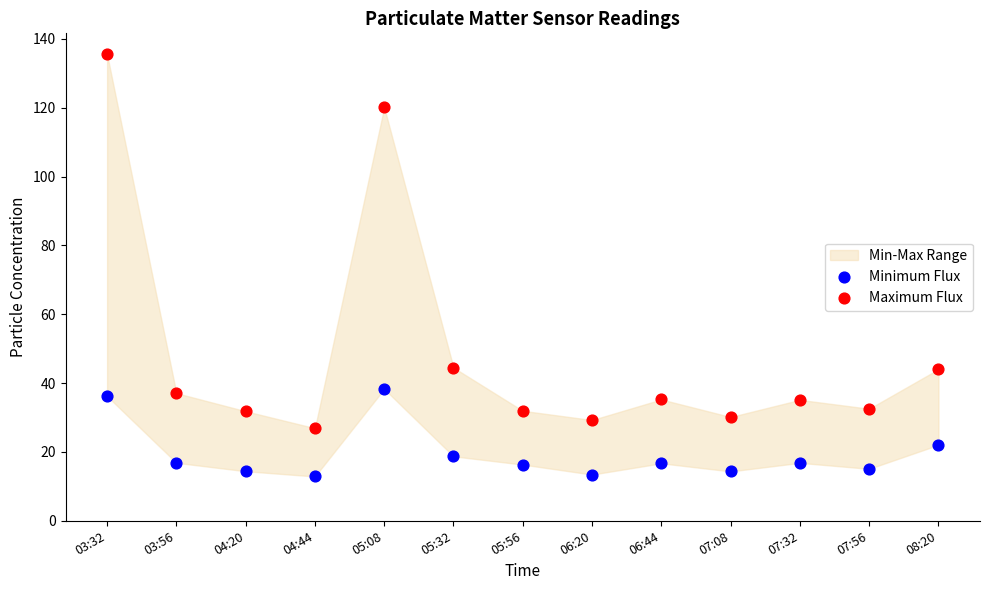

Which series reaches the maximum Y coordinate?

Maximum Flux